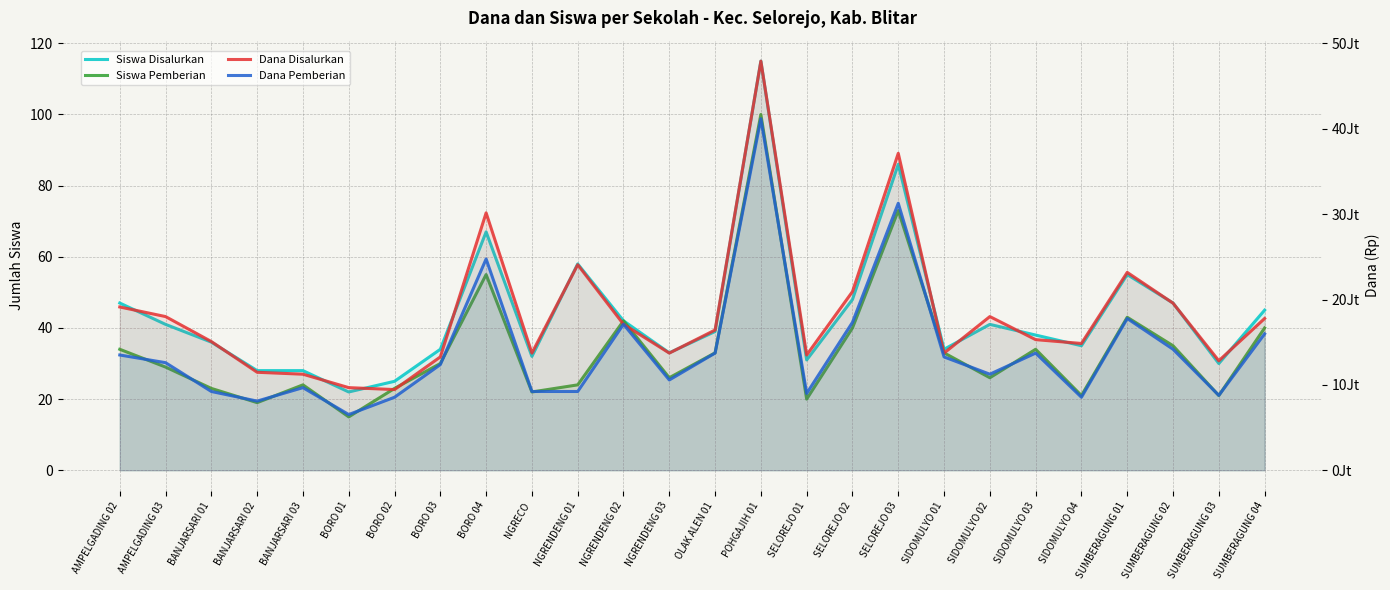

The Dana Disalurkan series shows 19580833 at BANJARSARI 02. True or false?

False